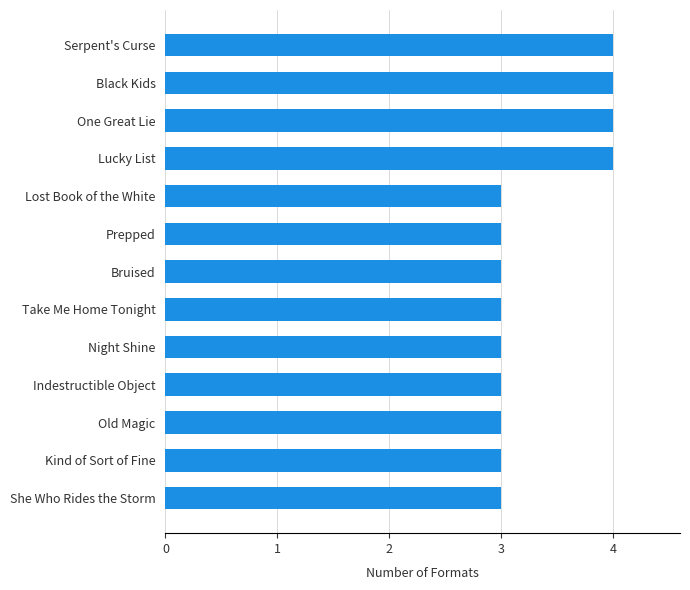

What is the maximum value shown in the chart?

4